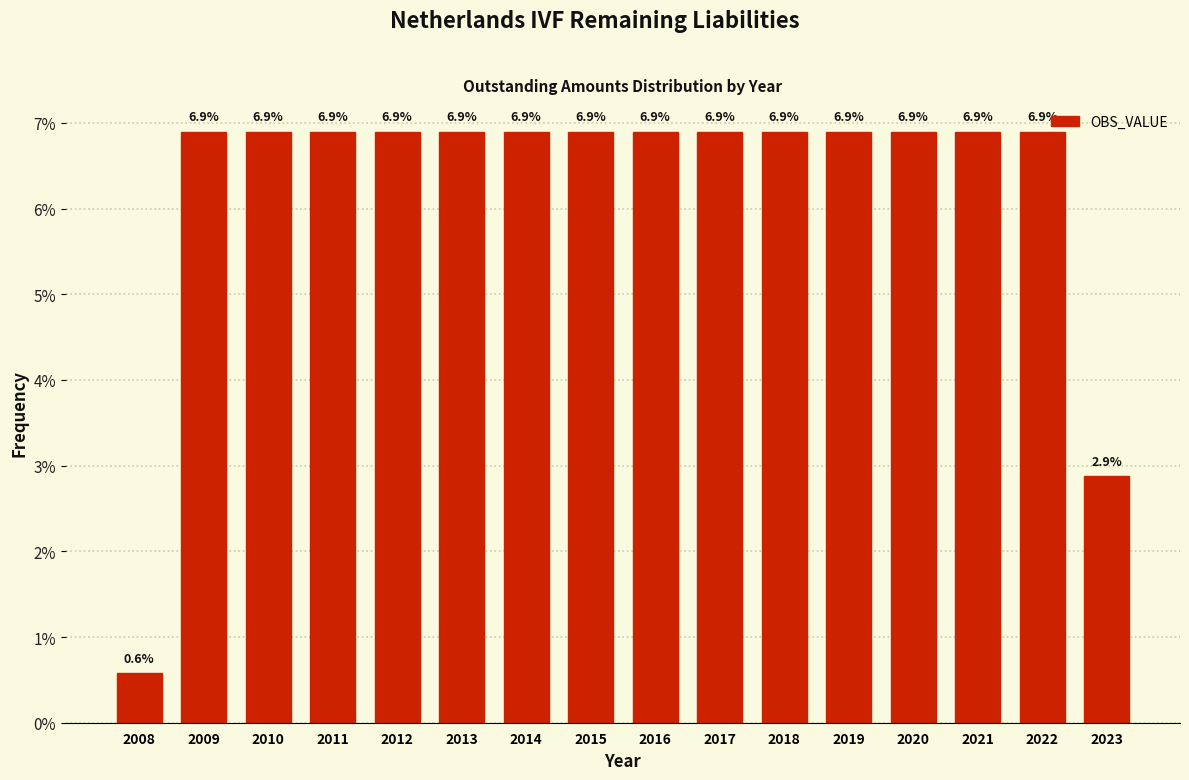

Reading left to right, list all the values displayed in this chart.

2008=0.6	2009=6.9	2010=6.9	2011=6.9	2012=6.9	2013=6.9	2014=6.9	2015=6.9	2016=6.9	2017=6.9	2018=6.9	2019=6.9	2020=6.9	2021=6.9	2022=6.9	2023=2.9